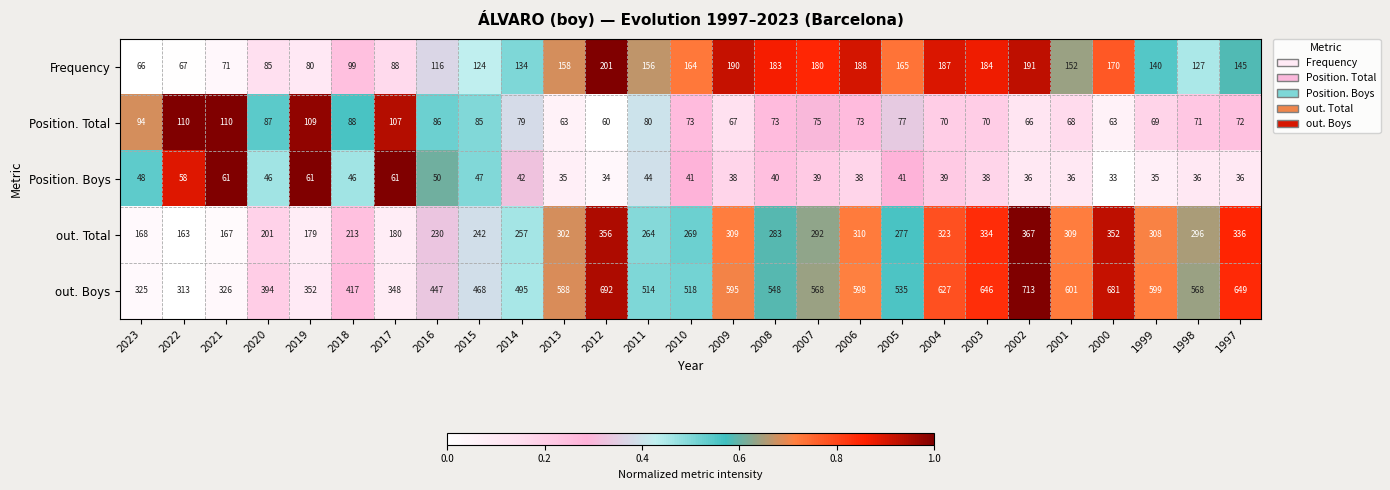

Which label corresponds to the largest value in the chart?

2002